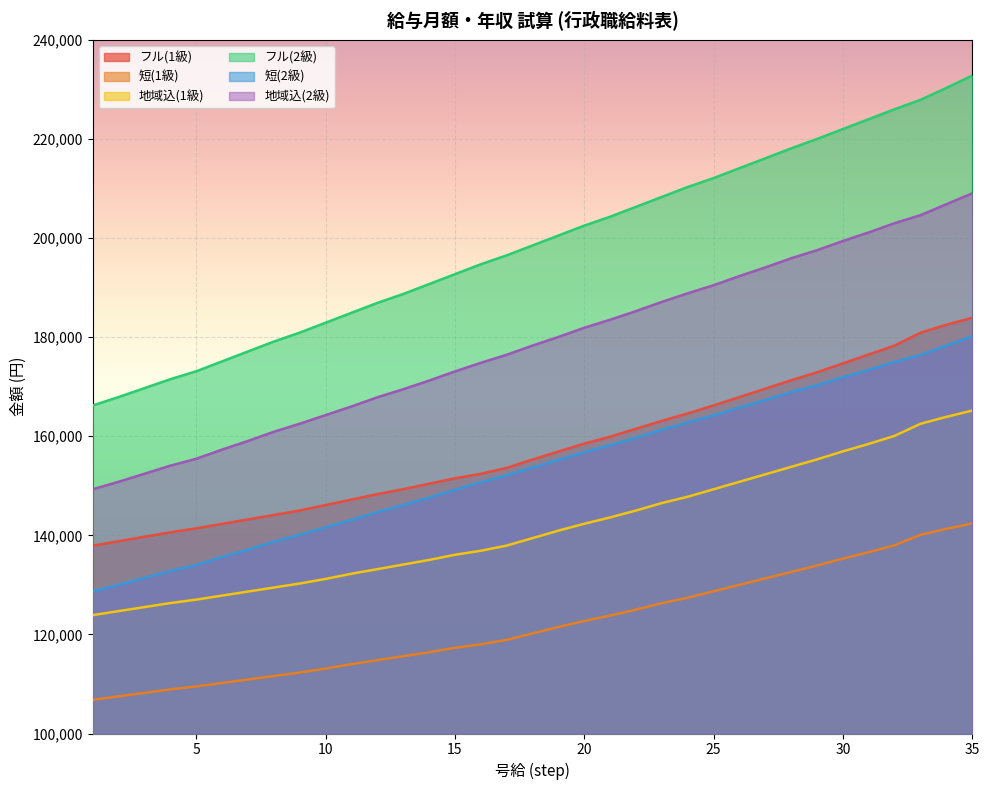

What is the total value across all series at 18?

945424